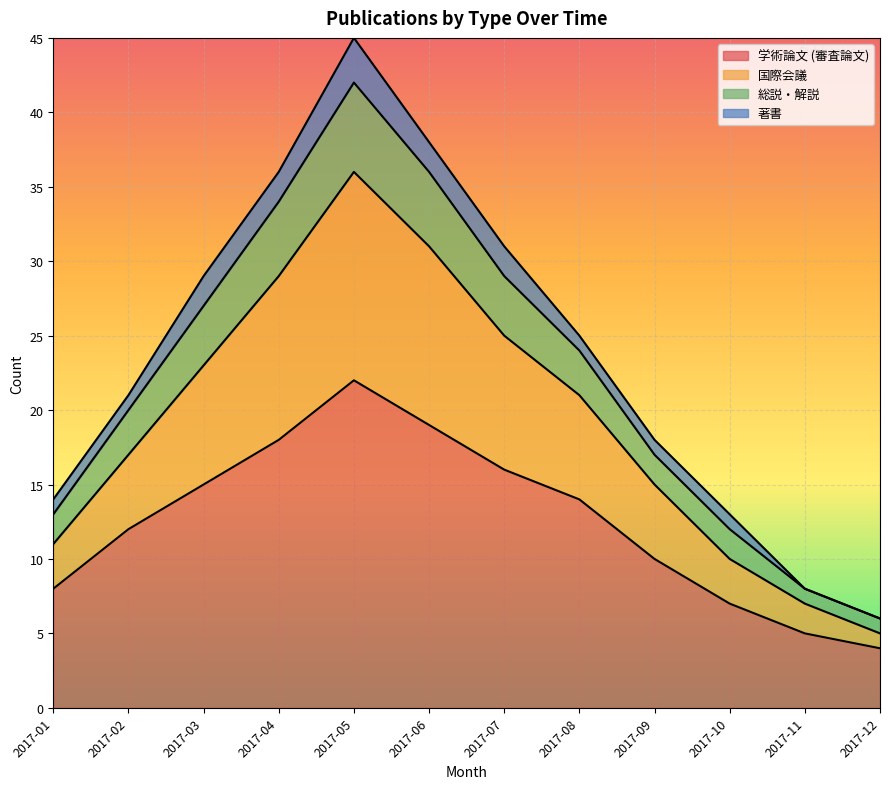

What is the total value across all series at 2017-08?

25